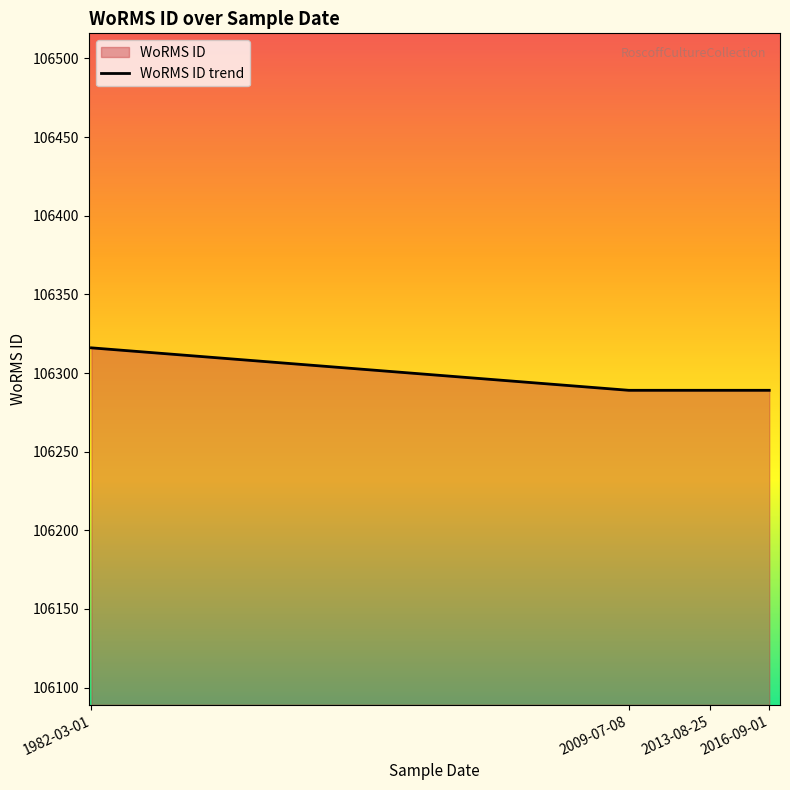

What is the difference between the maximum and minimum values?

27